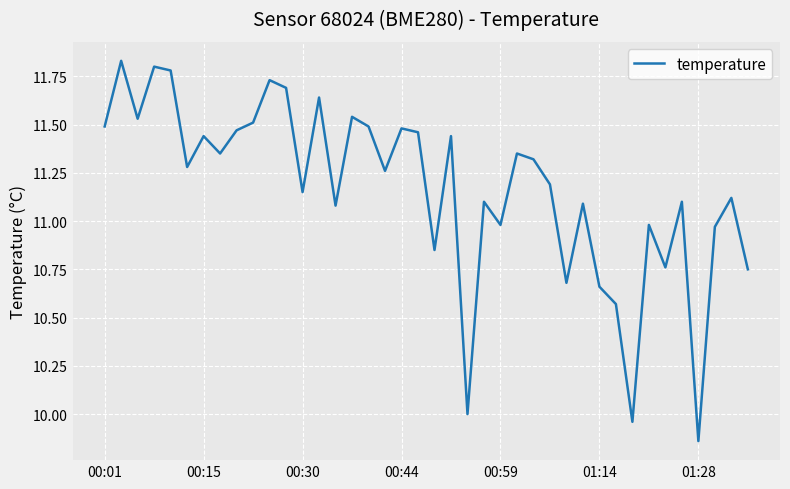

True or false: the data has more than 1 interior local peaks.

True